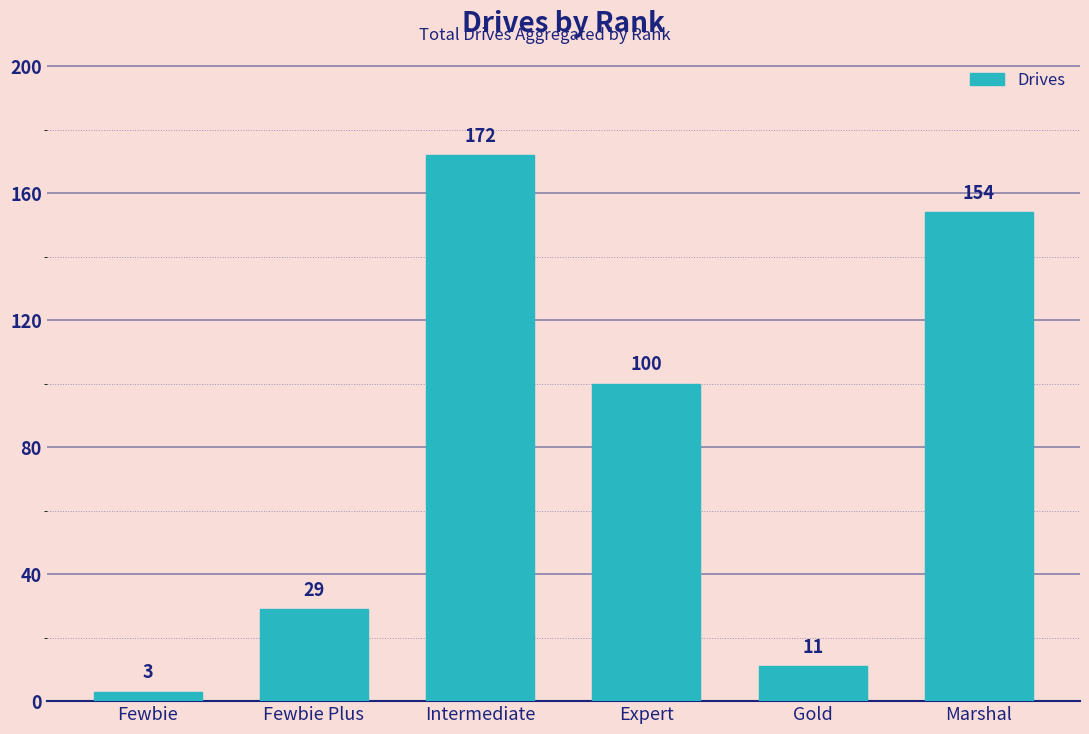

What is the label of the 1st bar from the right?

Marshal